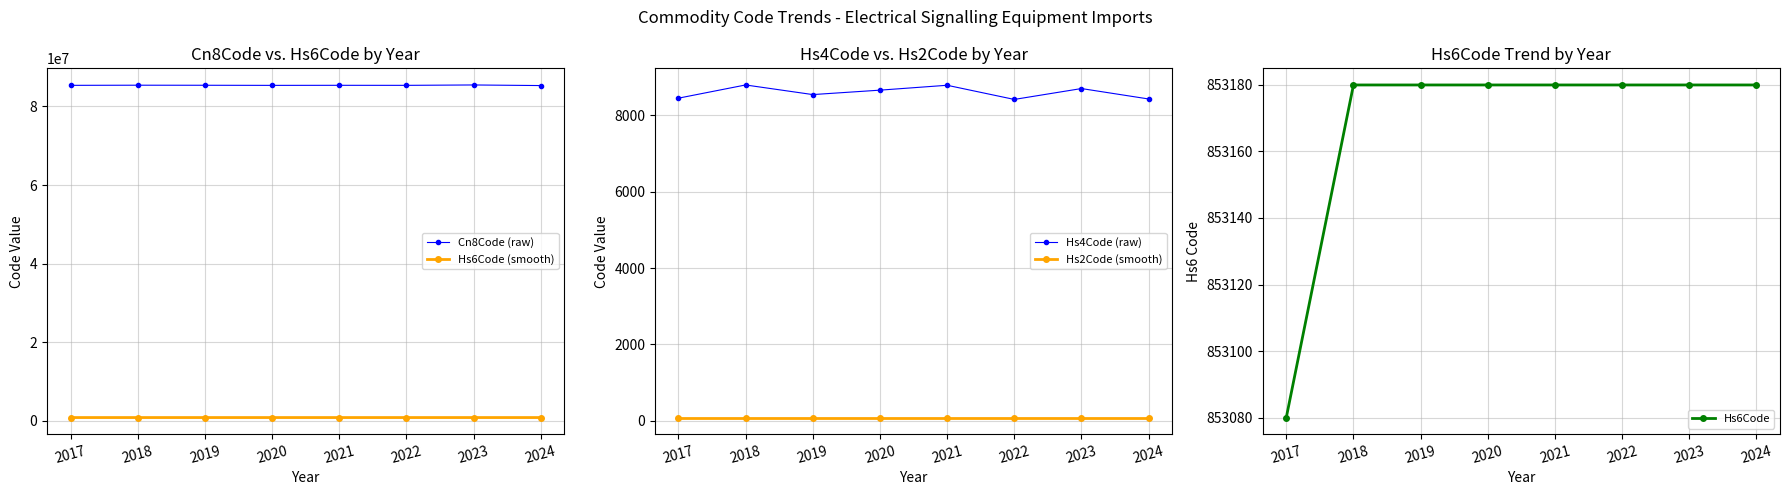

What are all the series names shown in the legend?

Cn8Code (raw), Hs6Code (smooth), Hs4Code (raw), Hs2Code (smooth), Hs6Code